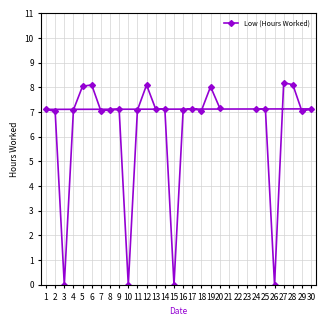

Is this an area chart (filled region under the line)?

No